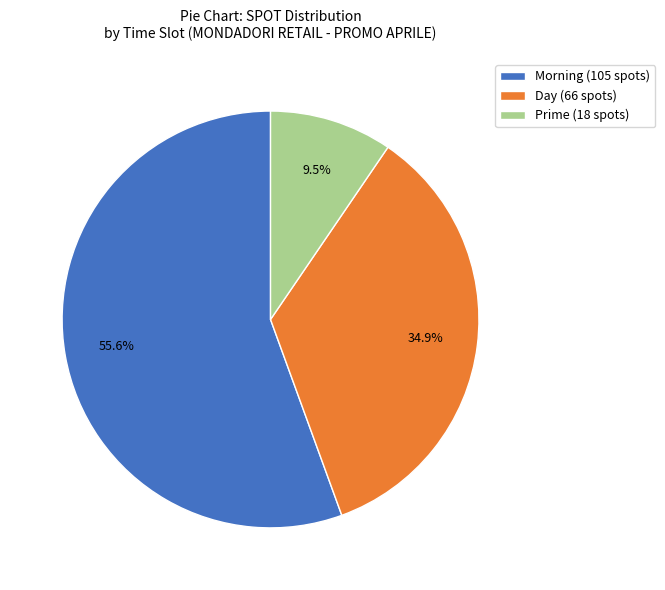

Is Morning (105 spots) the majority of the pie?

Yes